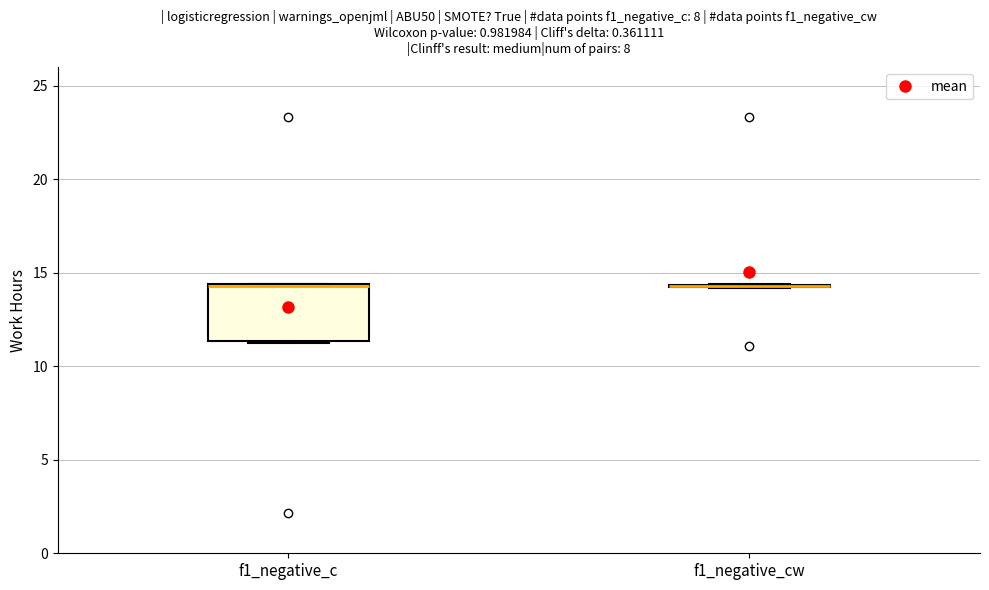

Which box is the tallest, from its lower edge to its upper edge?

f1_negative_c